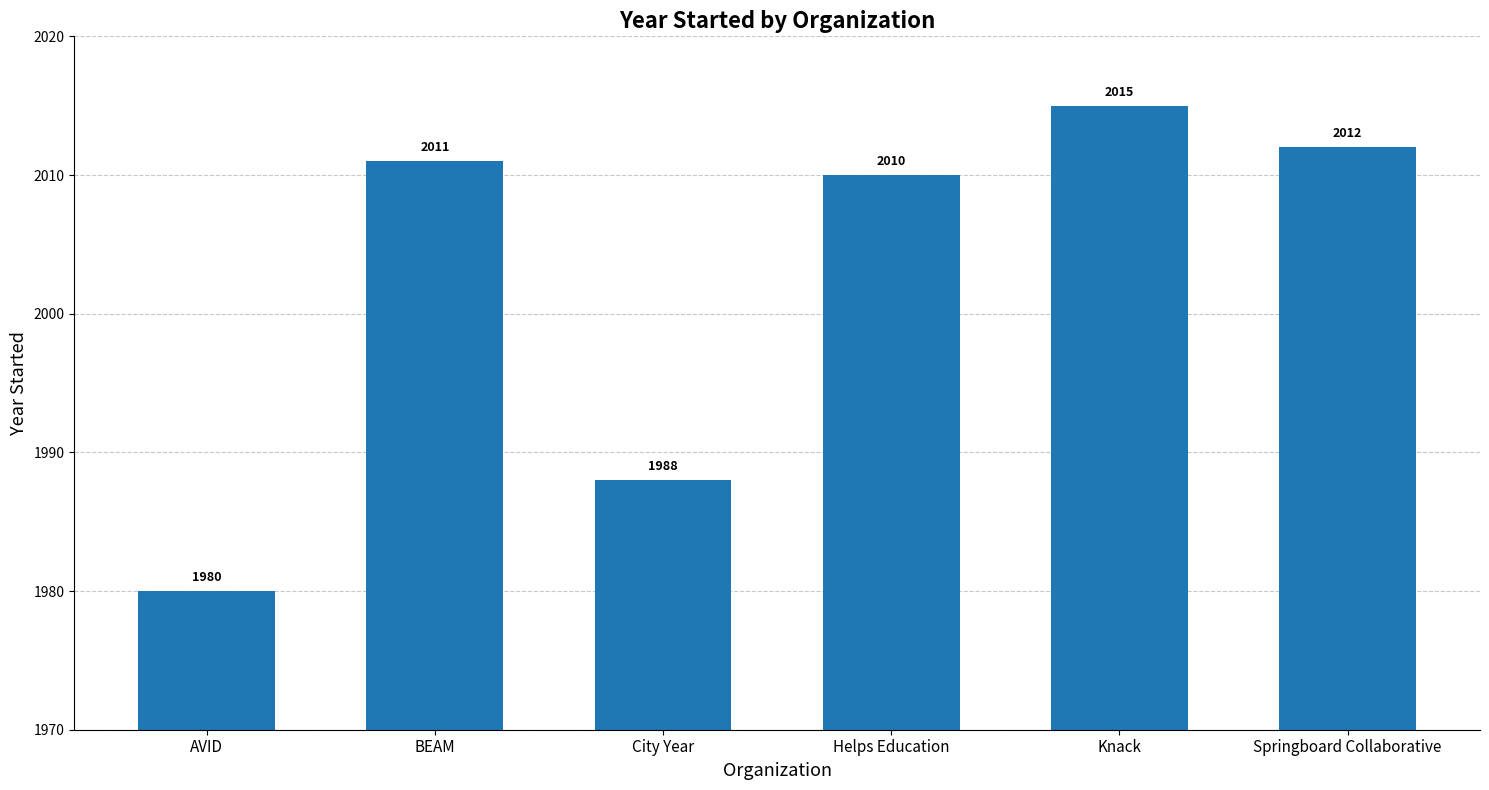

List the labels in order of value, smallest first.

AVID, City Year, Helps Education, BEAM, Springboard Collaborative, Knack